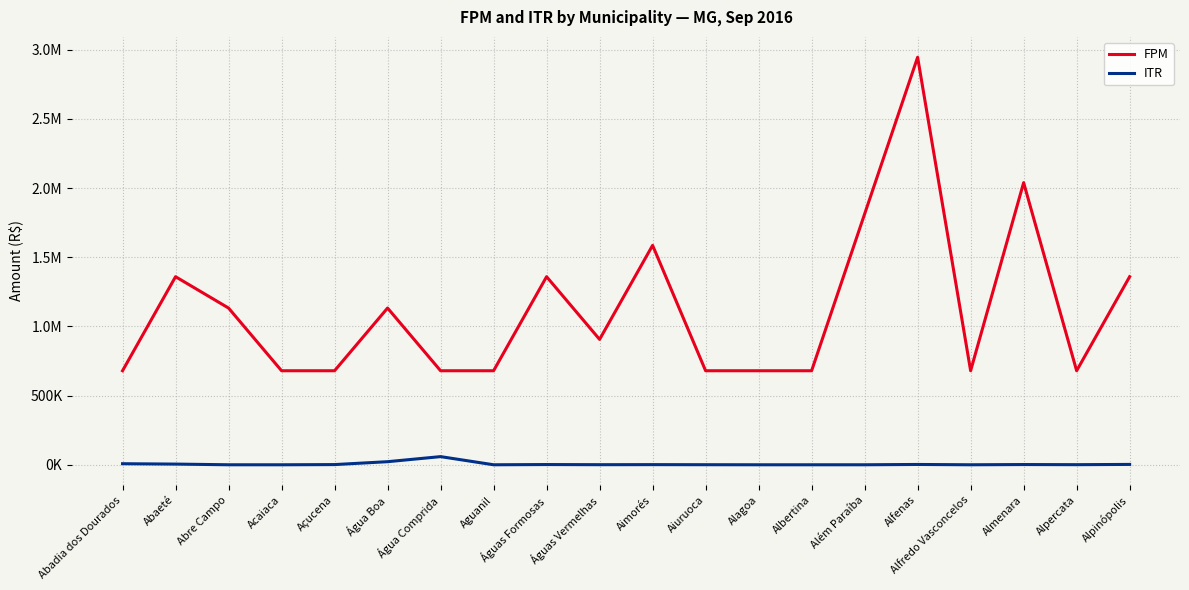

Which series changed the most between Aimorés and Alfredo Vasconcelos?

FPM